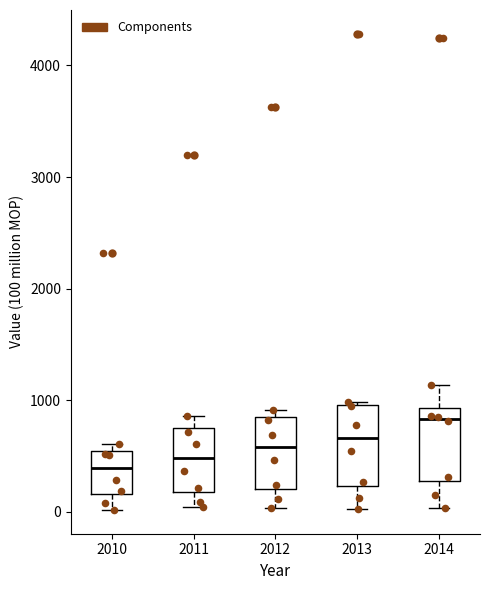

Reading left to right, read every box against the y-axis: the position of its median line, the range the box covers, and the ends of its whiskers. The values are not printed on the chart, so give them approximately, as read against the axis.

2010: median 400, box 200 to 500, whiskers 0 to 600
2011: median 500, box 200 to 800, whiskers 0 to 900
2012: median 600, box 200 to 800, whiskers 0 to 900
2013: median 700, box 200 to 1000, whiskers 0 to 1000
2014: median 800, box 300 to 900, whiskers 0 to 1100